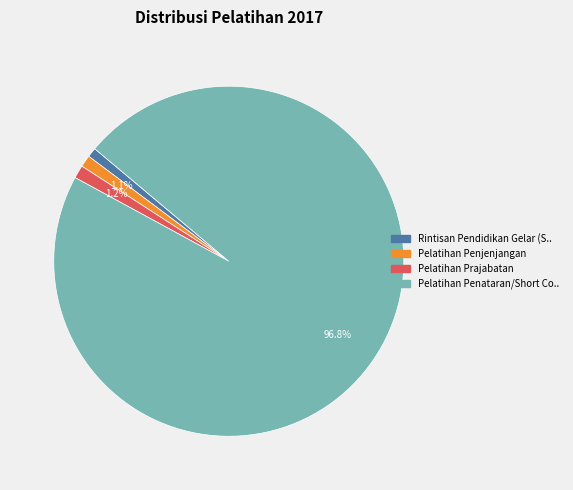

Is there any slice that represents more than half of the pie?

Yes